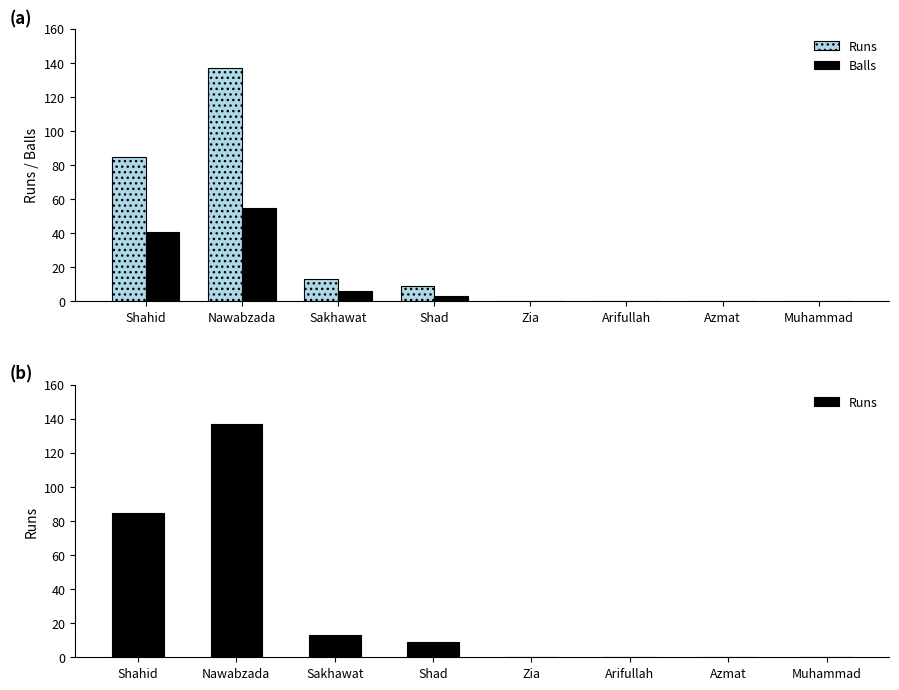

What is the highest value of the Balls series?

55